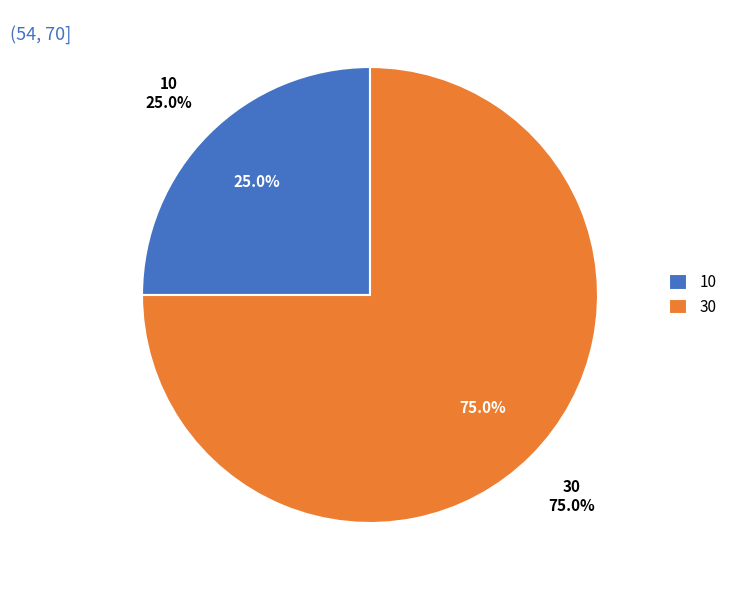

Which slice is the largest?

30